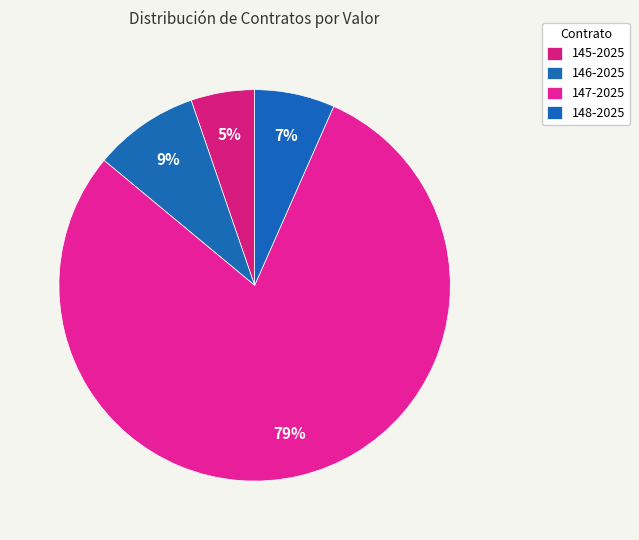

Which category has the biggest portion of the pie?

147-2025